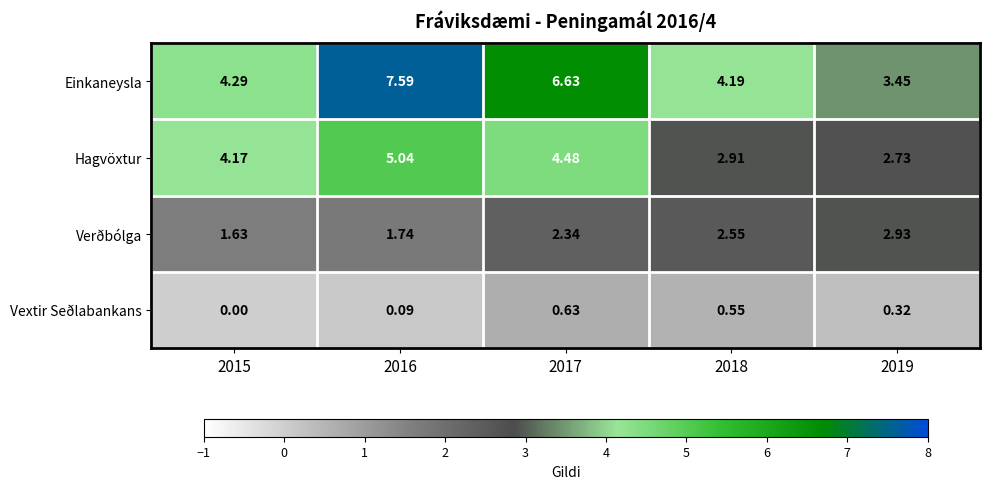

At 2015, list the series in order from smallest to largest.

Vextir Seðlabankans, Verðbólga, Hagvöxtur, Einkaneysla